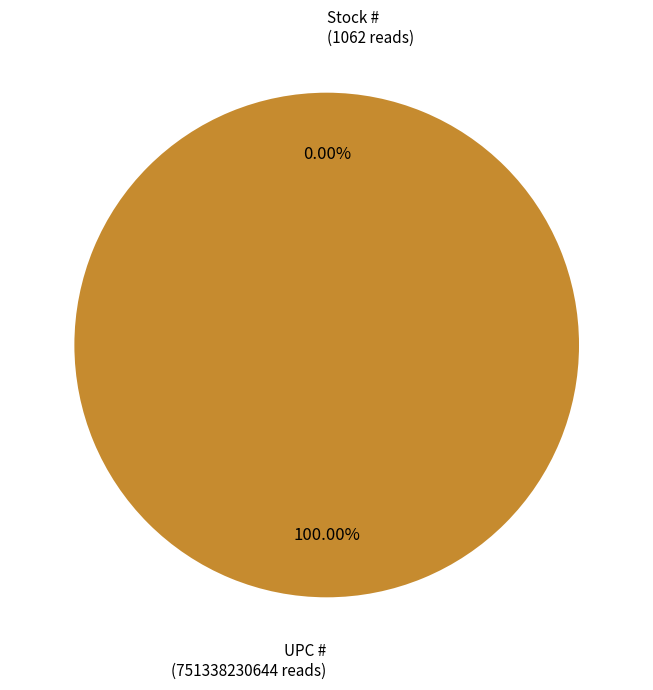

Count the number of slices in the pie.

2